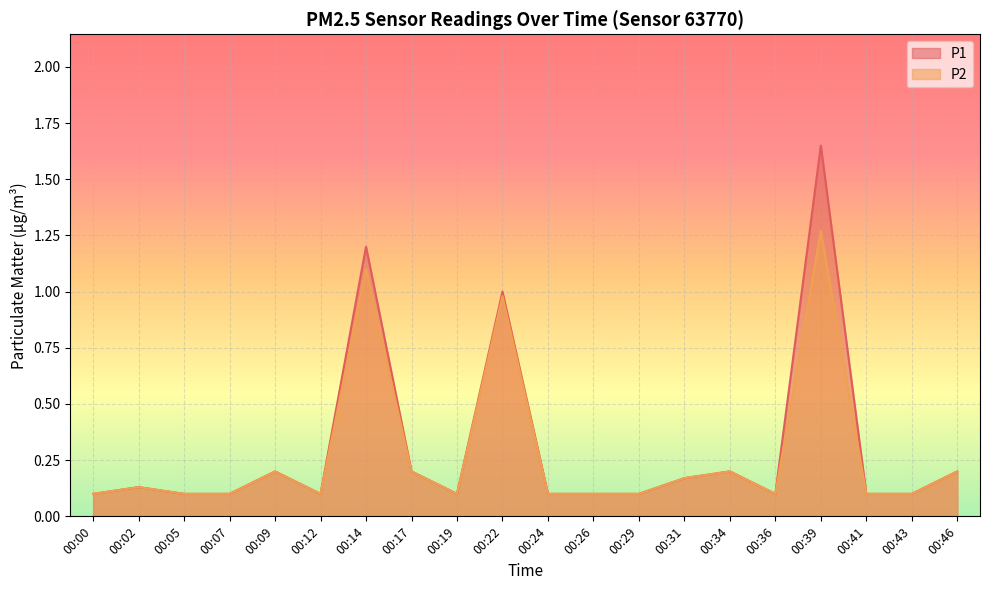

Which category has the lowest value in the P2 series?

00:00